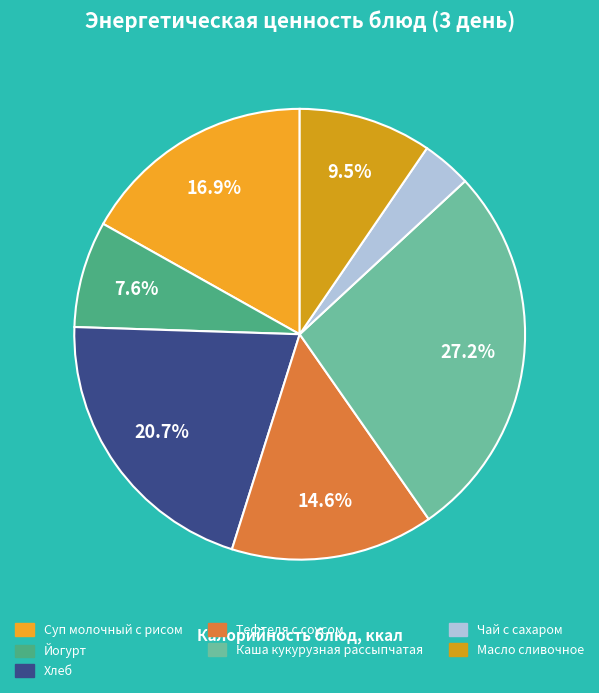

The Хлеб slice represents 6% of the pie. True or false?

False